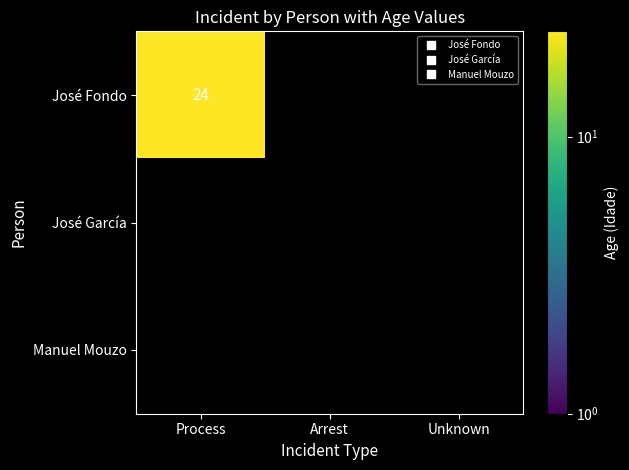

Which series changed the most between 0 and 2?

José Fondo